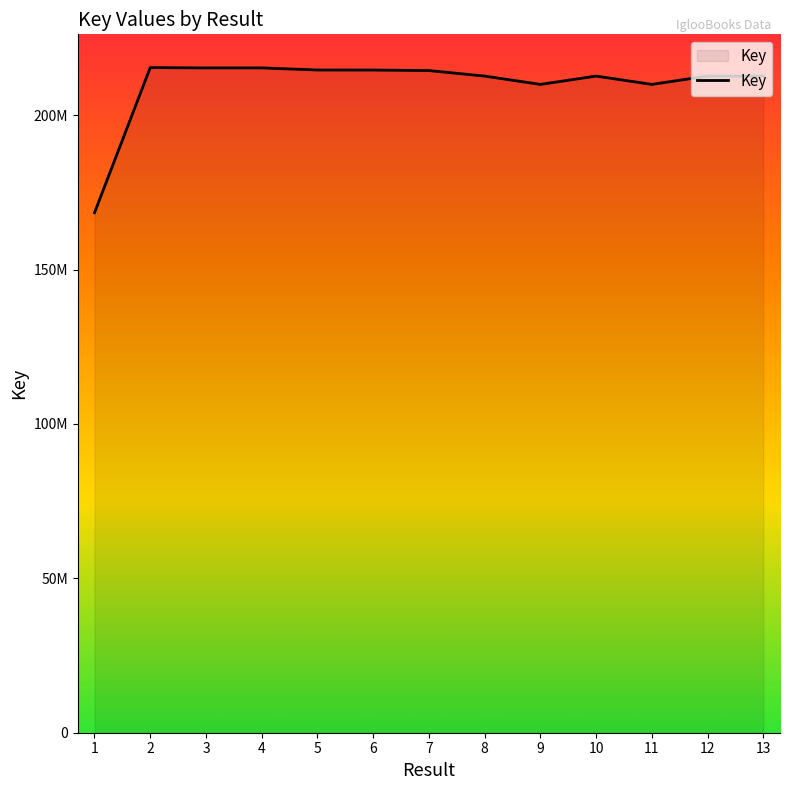

The value at 6 is 288561932. True or false?

False